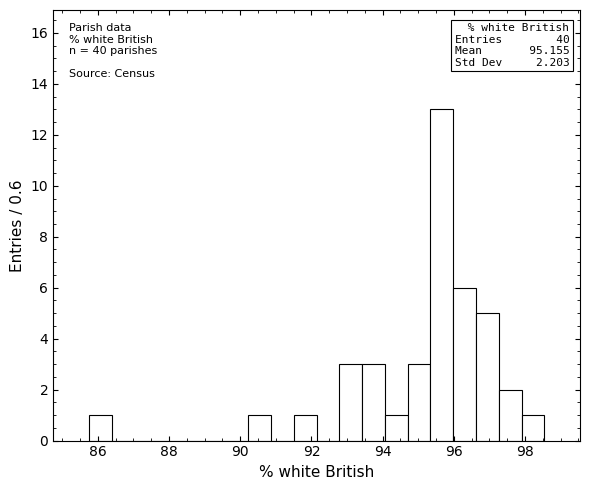

Read against the x-axis, roughly where is the centre of the tallest bar?

95.6